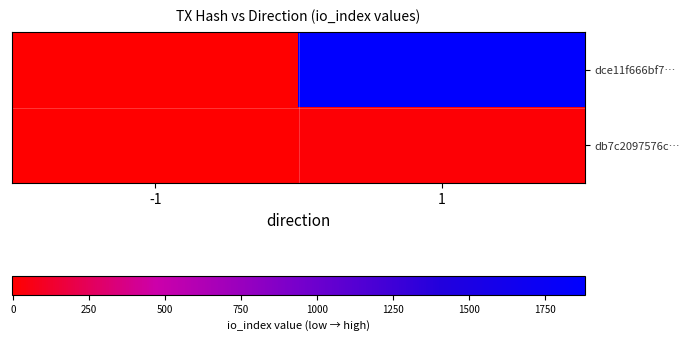

List the series in order of their overall mean, highest first.

dce11f666bf7…, db7c2097576c…